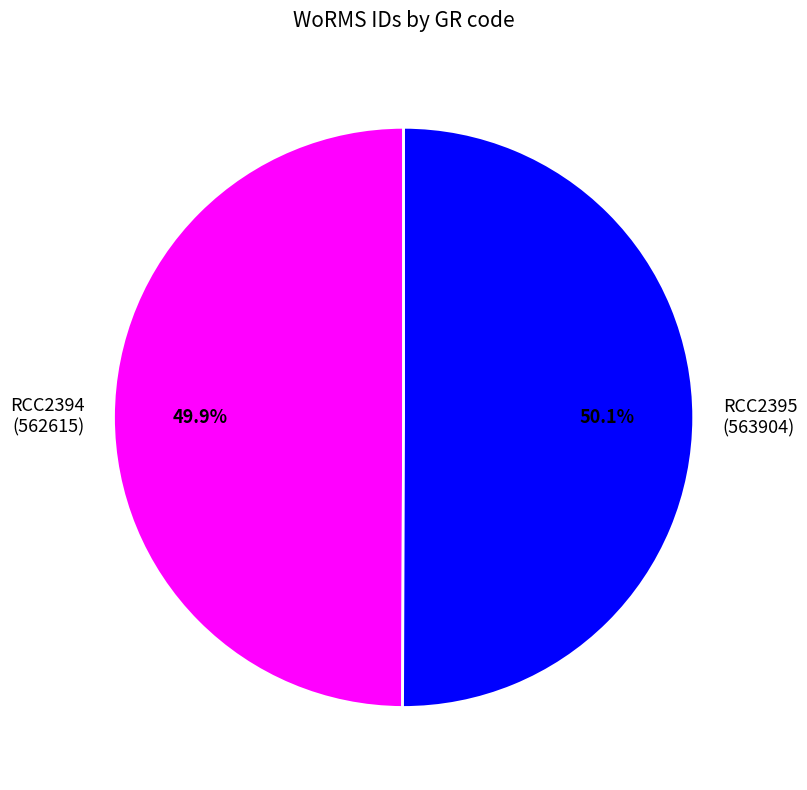

How much of the chart is everything except RCC2395?

49.9%